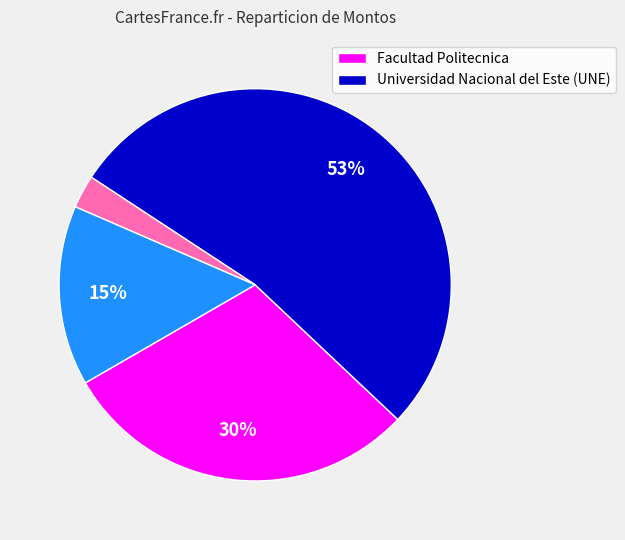

Does any single category account for the majority?

Yes